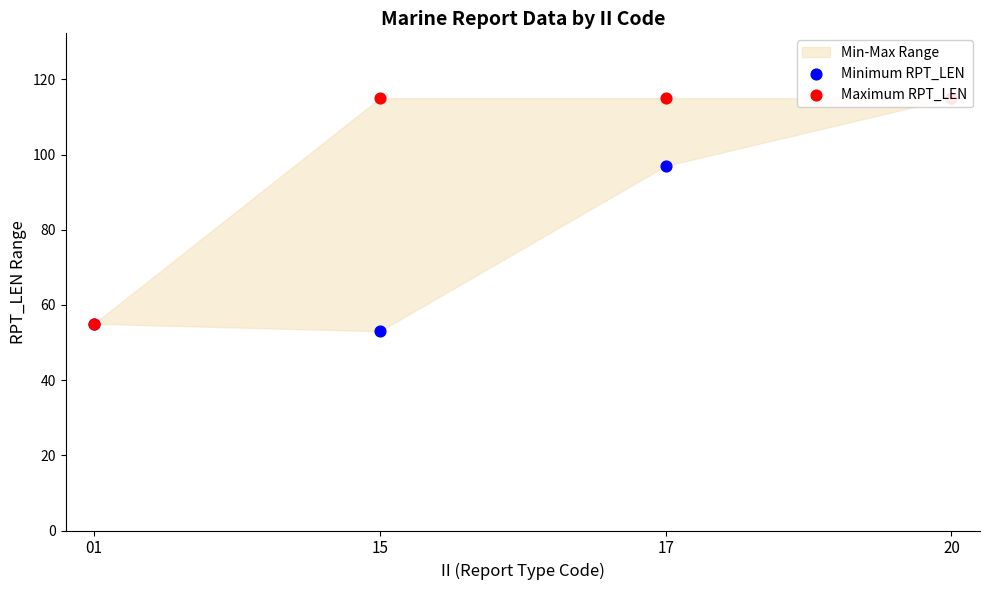

At which category is the sum across all series the highest?

20